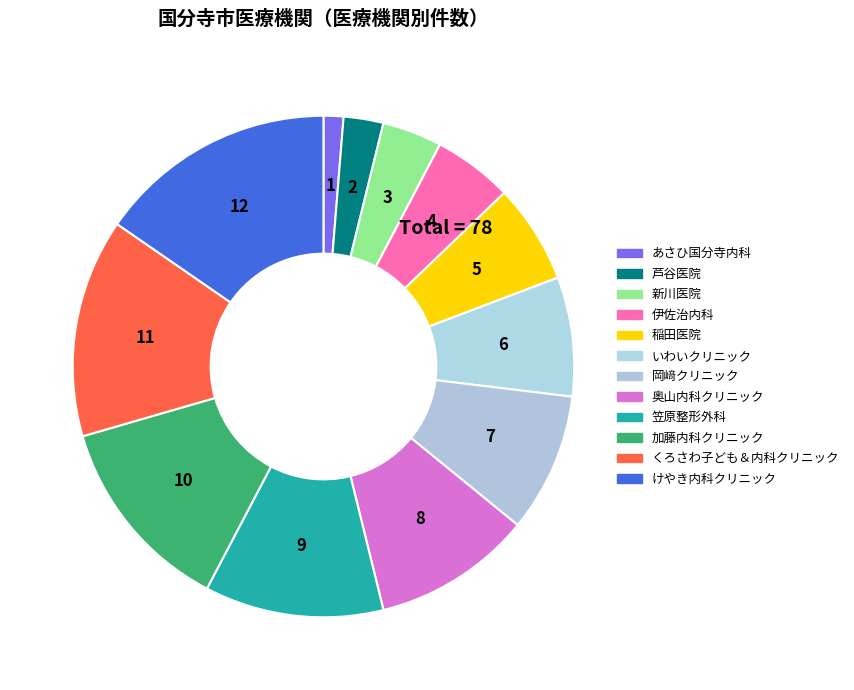

Is it true that 稲田医院 is 1% of the pie?

False